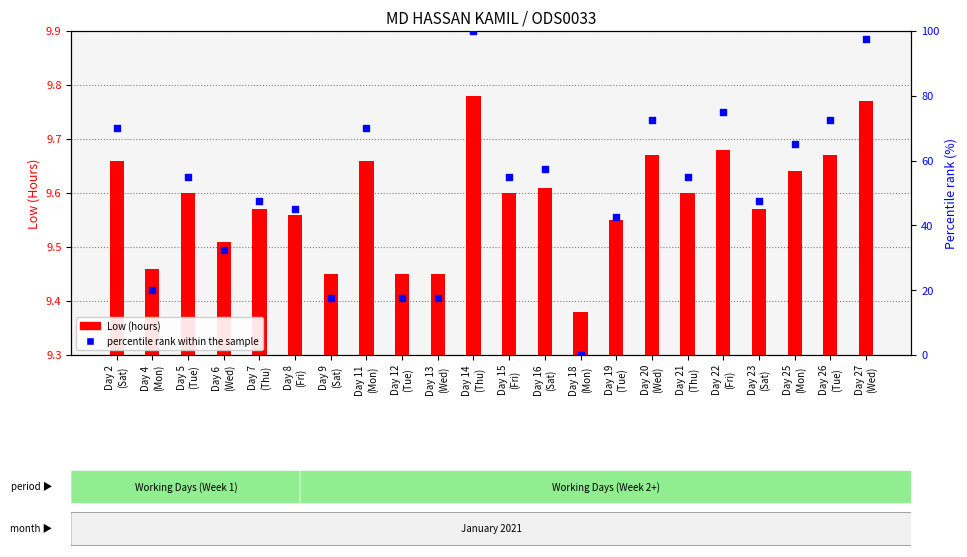

Which series reaches the minimum Y coordinate?

percentile rank within the sample